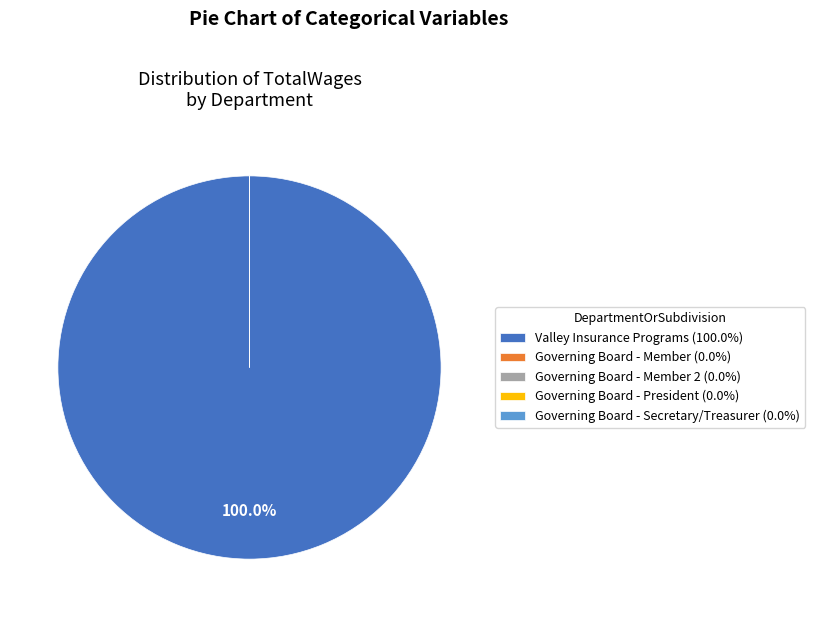

Does any single category account for the majority?

Yes